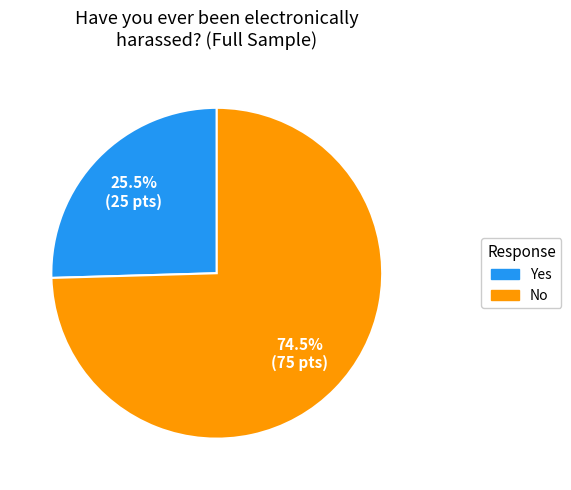

How many segments does this pie chart have?

2